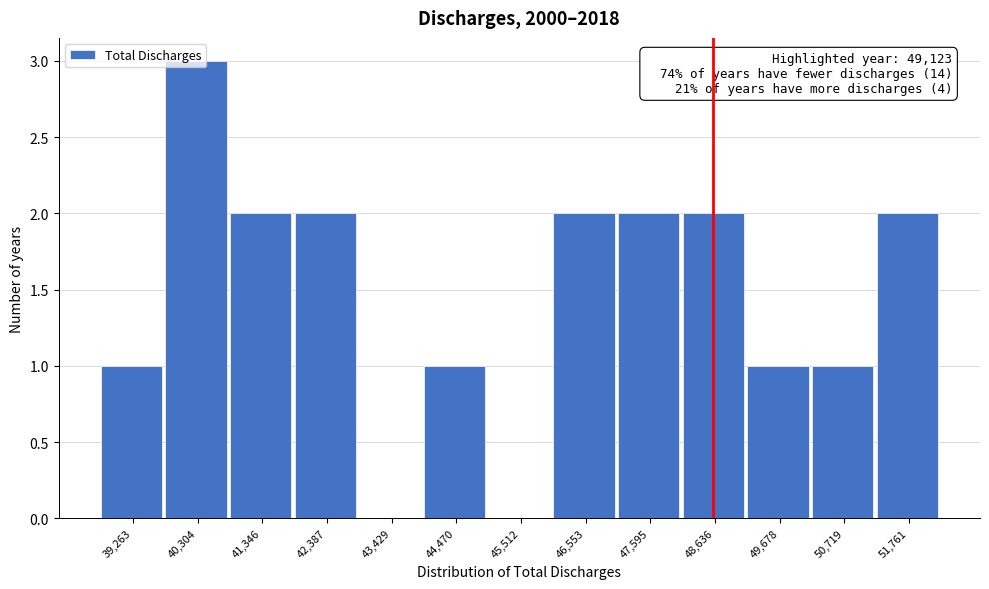

What is the sum of all values?

19